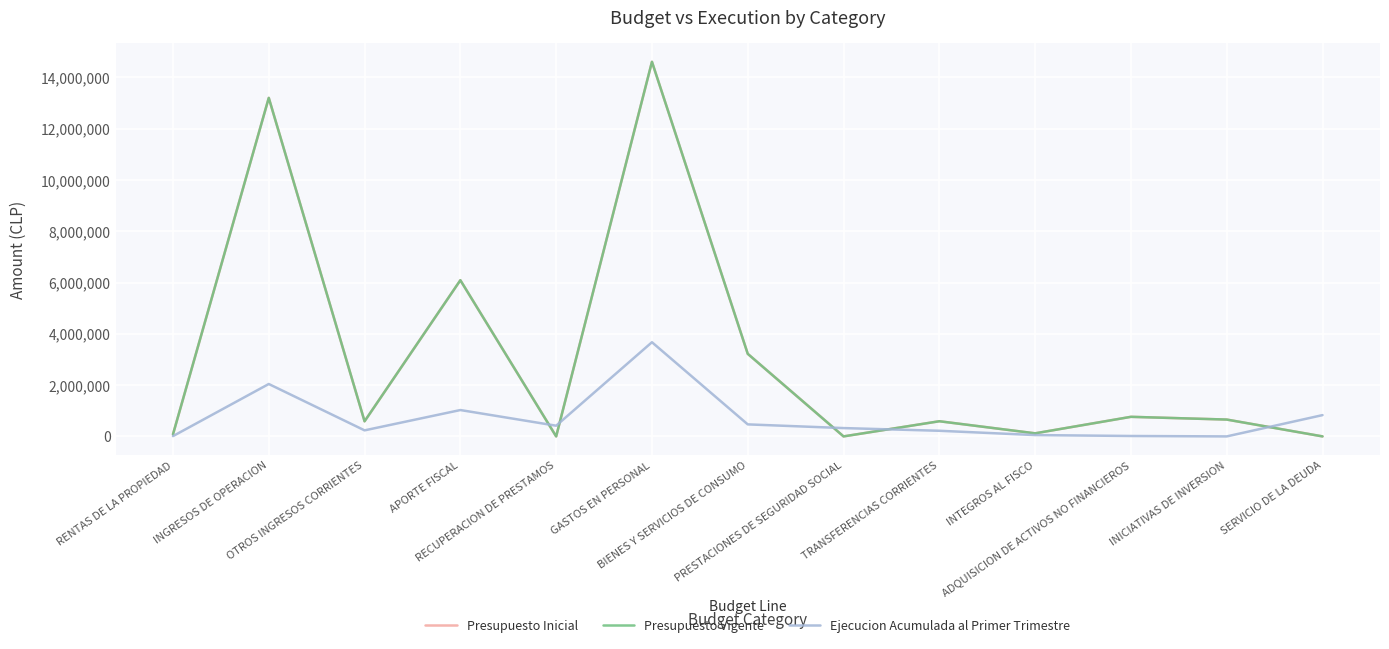

Does the chart have visible grid lines?

Yes